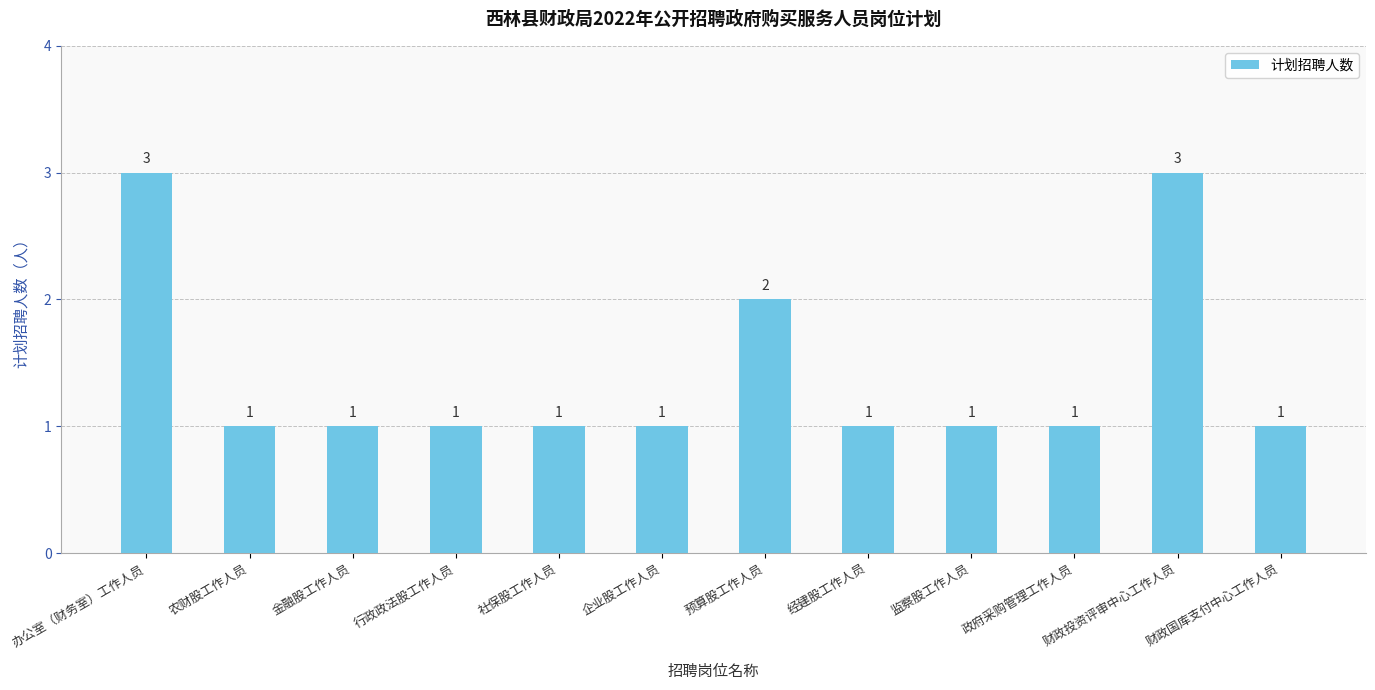

True or false: the data shows 3 at 办公室（财务室）工作人员.

True